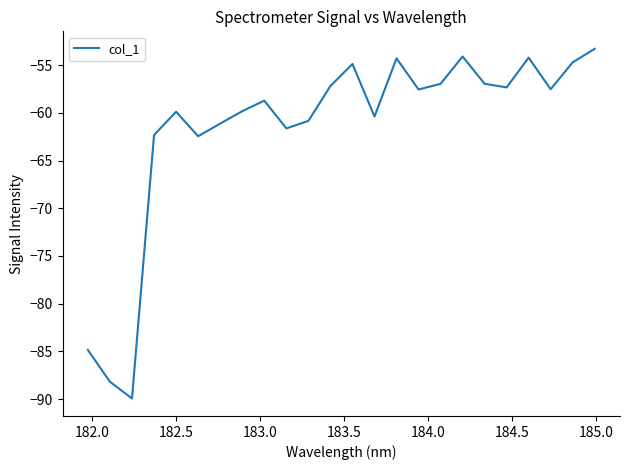

Does the chart have visible grid lines?

No